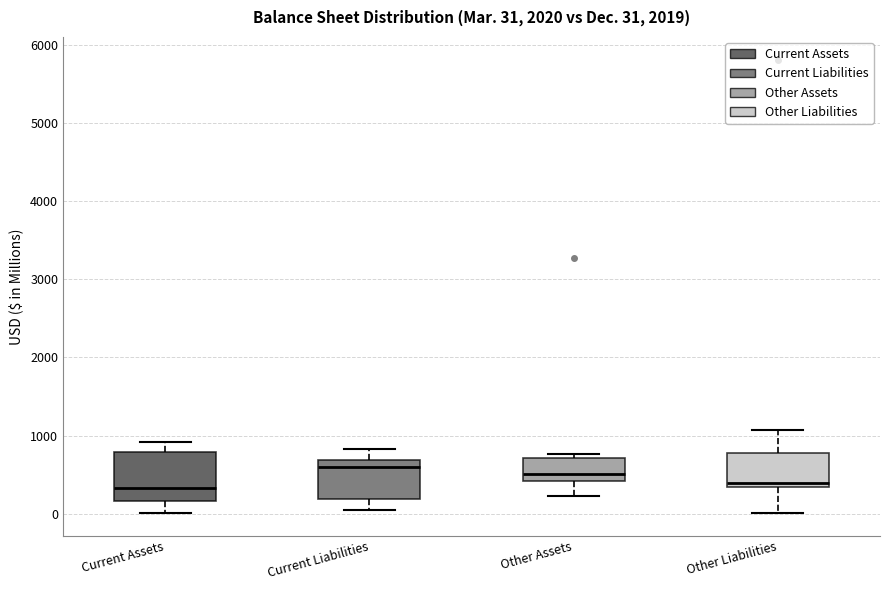

Which box is the tallest, from its lower edge to its upper edge?

Current Assets